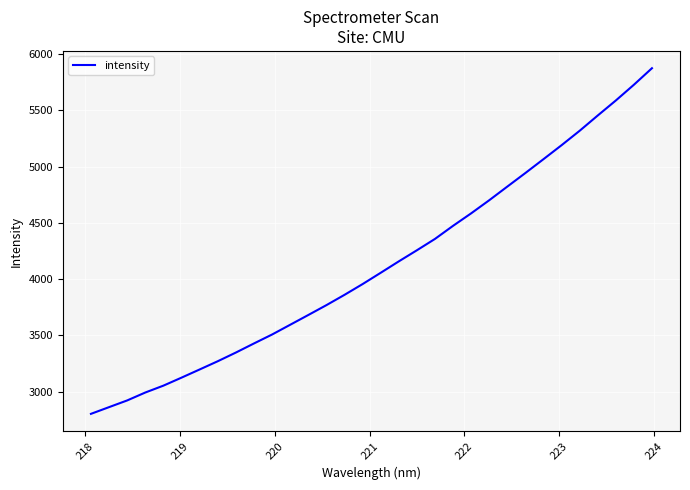

What is the minimum value shown in the chart?

2803.0